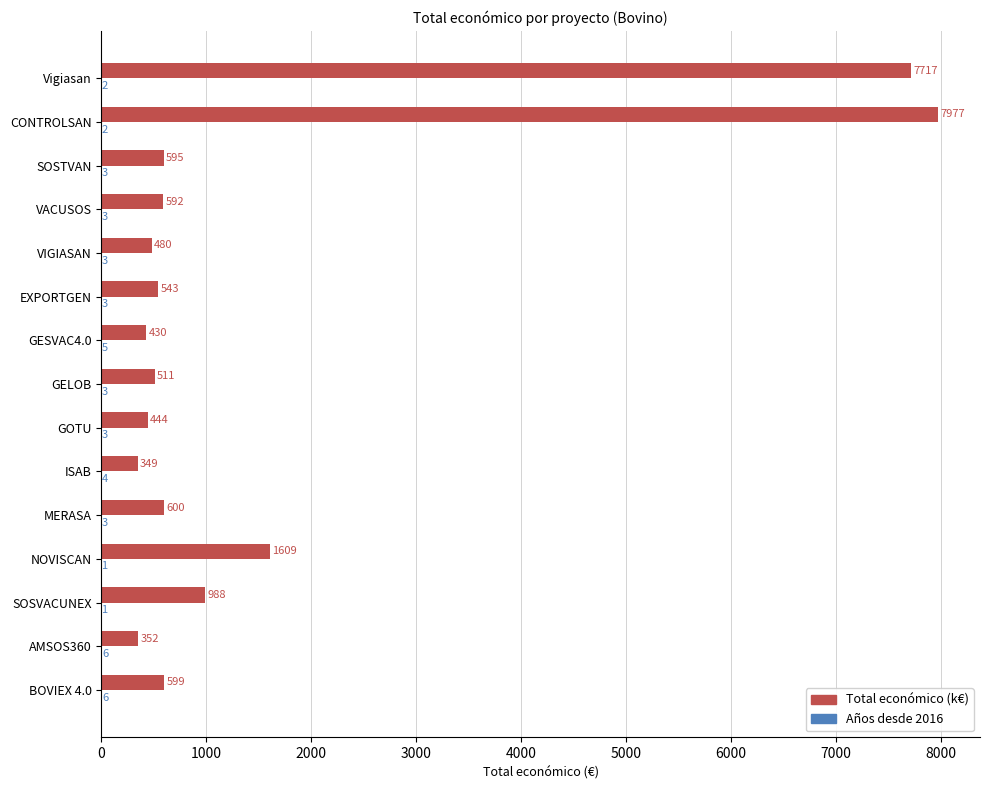

At which label is Total económico (k€) closest to 4162?

NOVISCAN